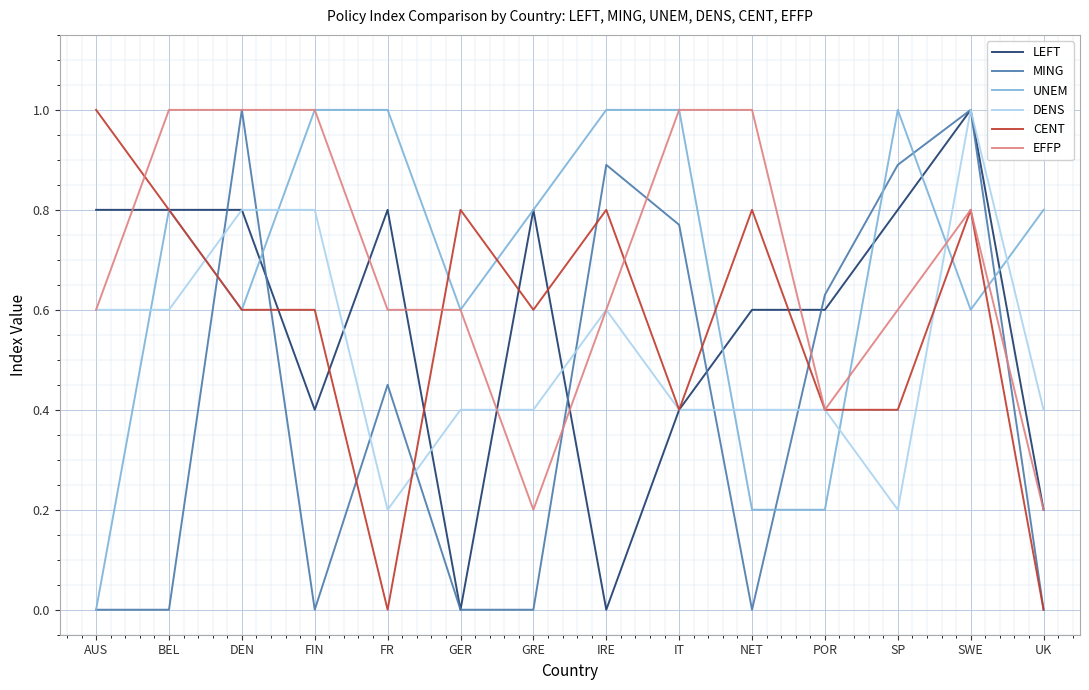

What is the difference between the maximum and minimum values in the UNEM series?

1.0